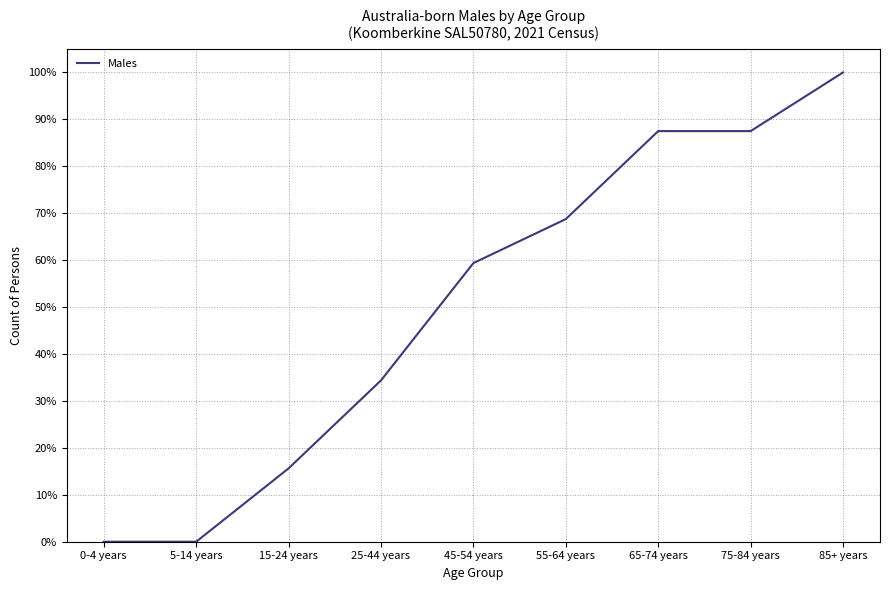

At which category does the chart reach its peak across all series?

85+ years